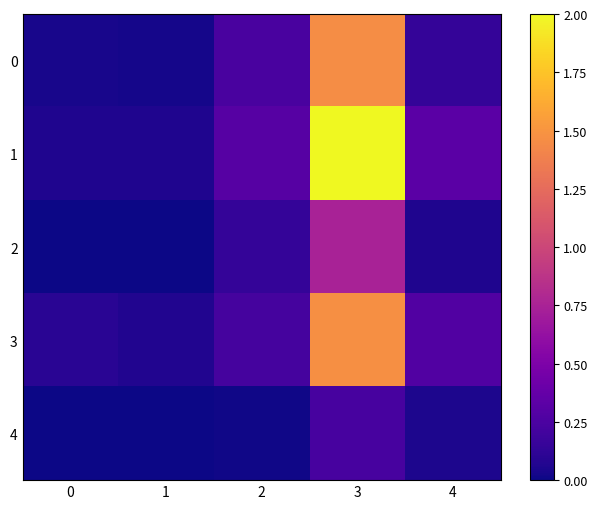

Reading left to right, what are all the values shown in this chart?

0: 0=0.0	1=0.0	2=0.2	3=1.5	4=0.1
1: 0=0.1	1=0.1	2=0.3	3=2.0	4=0.3
2: 0=0.0	1=0.0	2=0.1	3=0.7	4=0.1
3: 0=0.1	1=0.1	2=0.2	3=1.5	4=0.3
4: 0=0.0	1=0.0	2=0.0	3=0.2	4=0.1